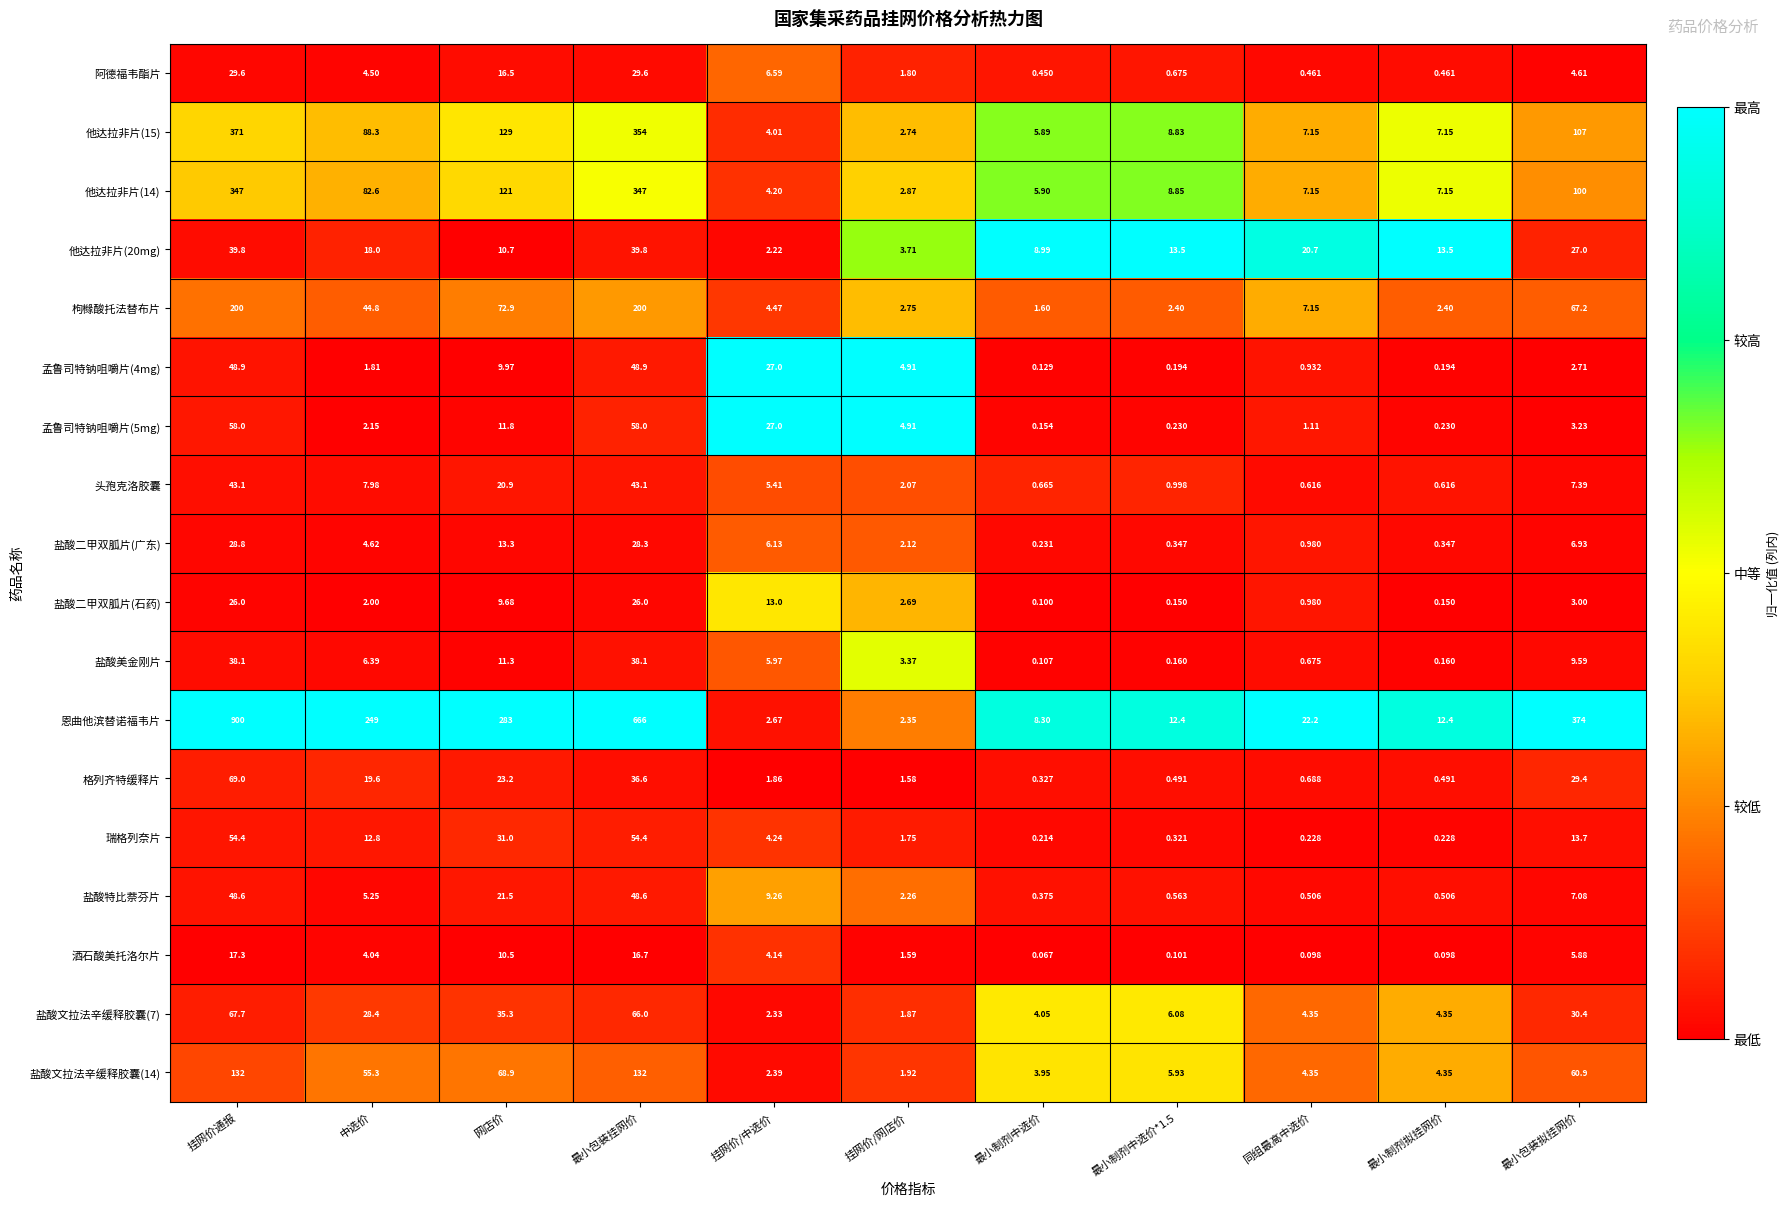

Which series has the widest spread of values?

恩曲他滨替诺福韦片